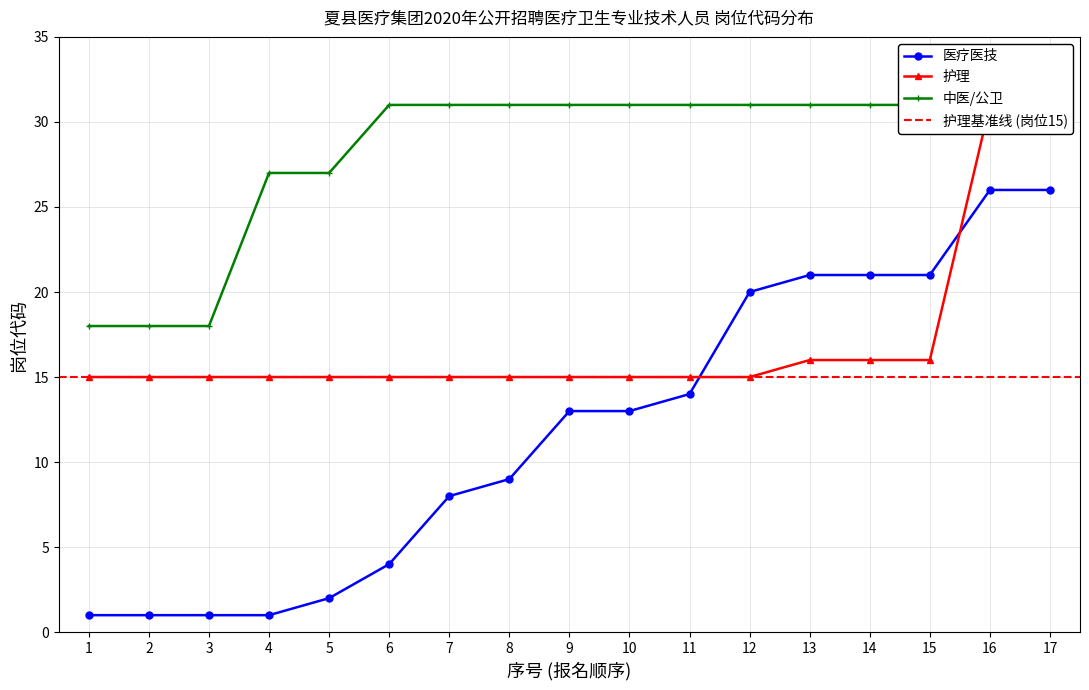

Reading left to right, what are all the values shown in this chart?

医疗医技: 1=1	2=1	3=1	4=1	5=2	6=4	7=8	8=9	9=13	10=13	11=14	12=20	13=21	14=21	15=21	16=26	17=26
护理: 1=15	2=15	3=15	4=15	5=15	6=15	7=15	8=15	9=15	10=15	11=15	12=15	13=16	14=16	15=16	16=31	17=31
中医/公卫: 1=18	2=18	3=18	4=27	5=27	6=31	7=31	8=31	9=31	10=31	11=31	12=31	13=31	14=31	15=31	16=31	17=31